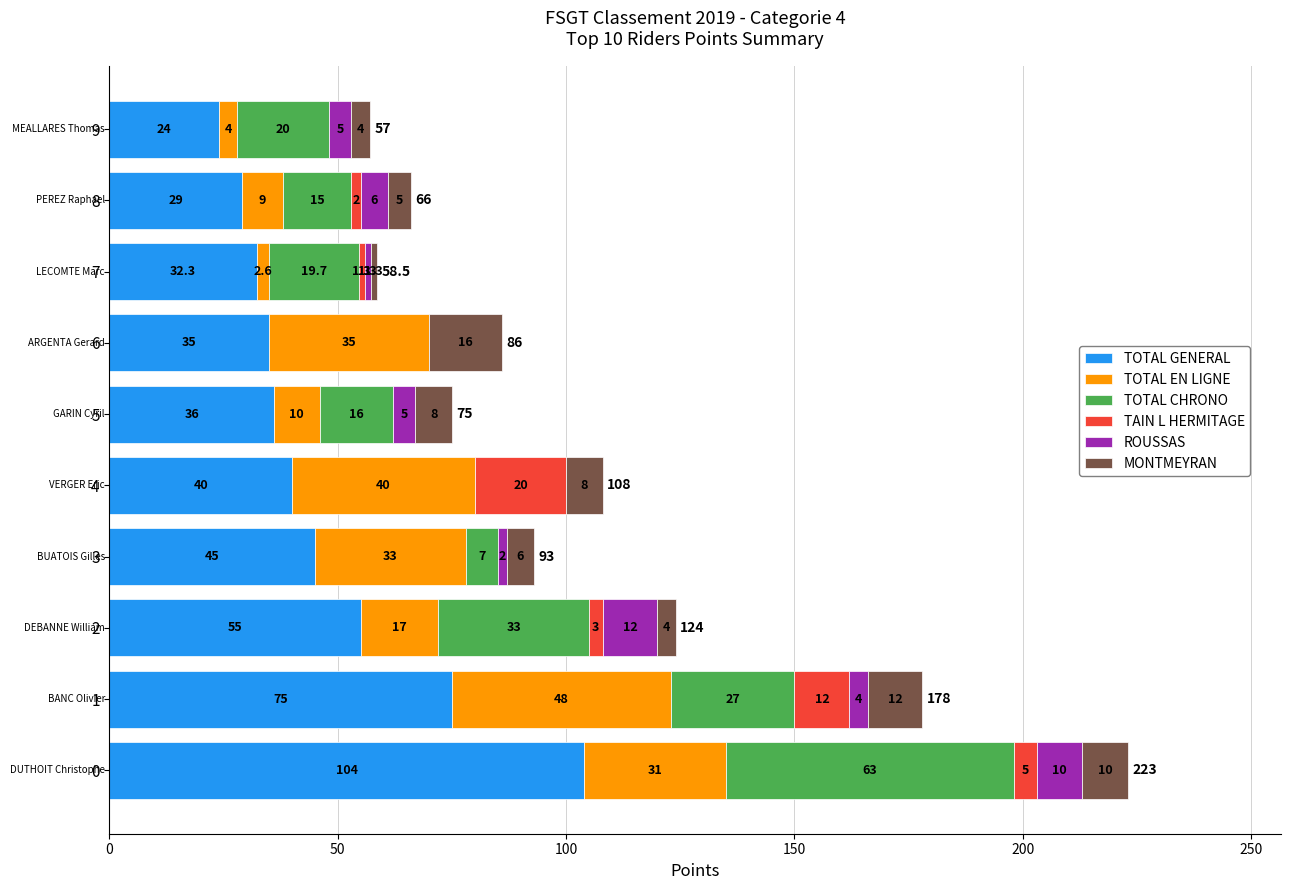

What is the total value across all series at 6?

86.0